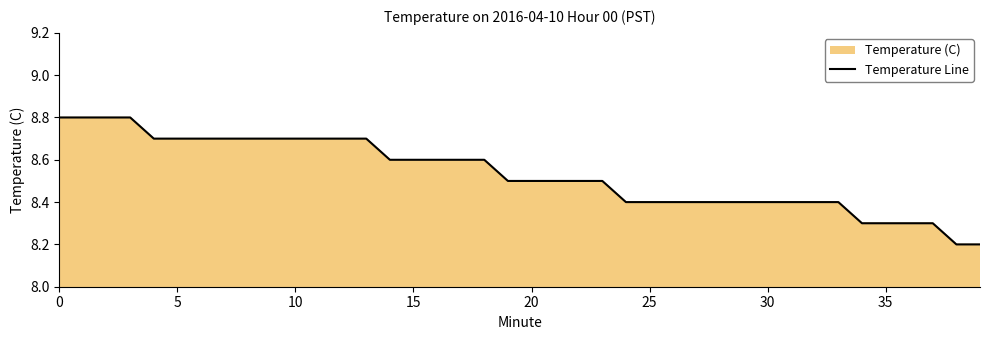

What is the maximum value shown in the chart?

8.8